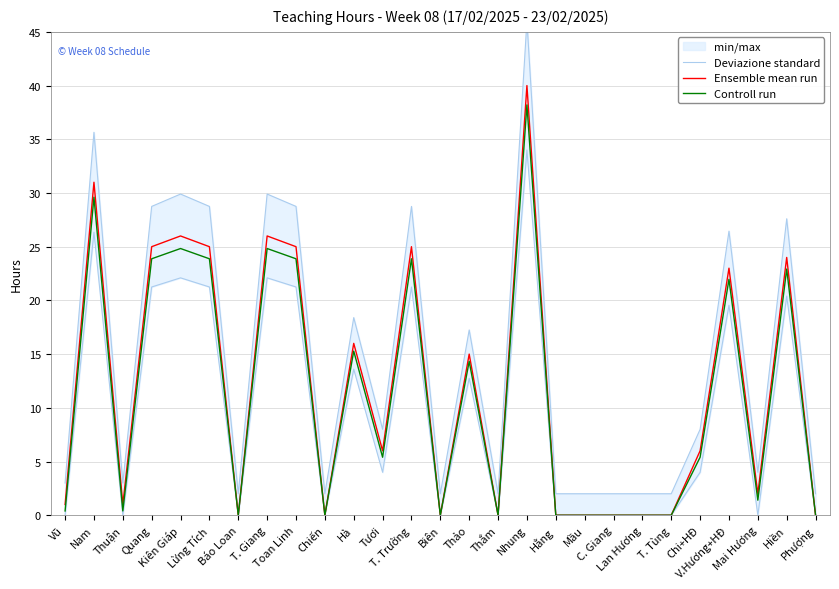

At which category does the chart reach its minimum across all series?

Báo Loan